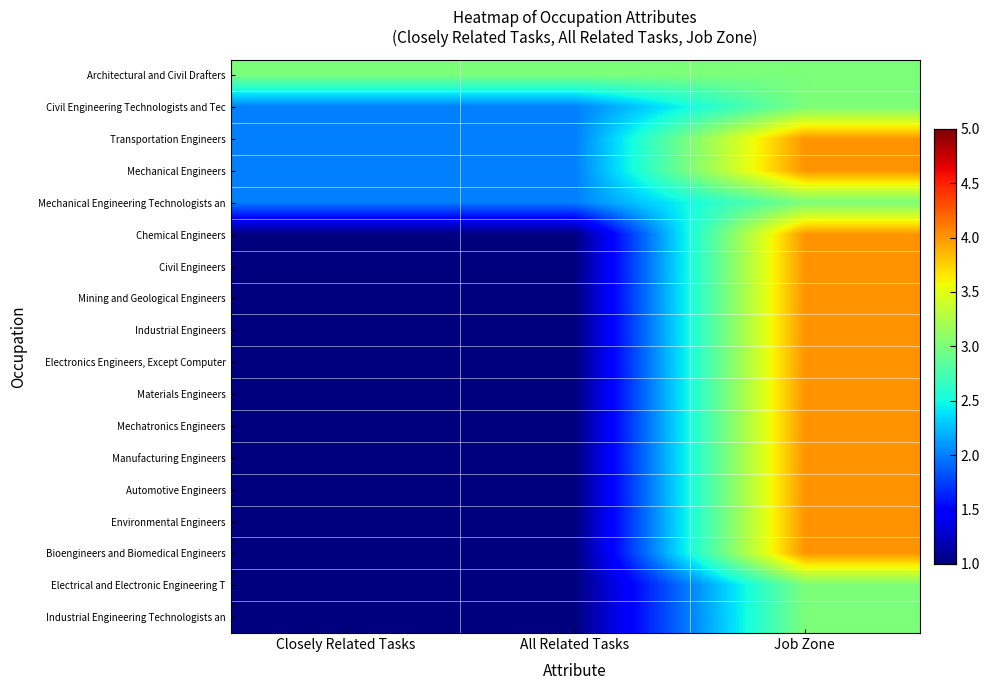

What is the difference between the highest and lowest values at Closely Related Tasks?

2